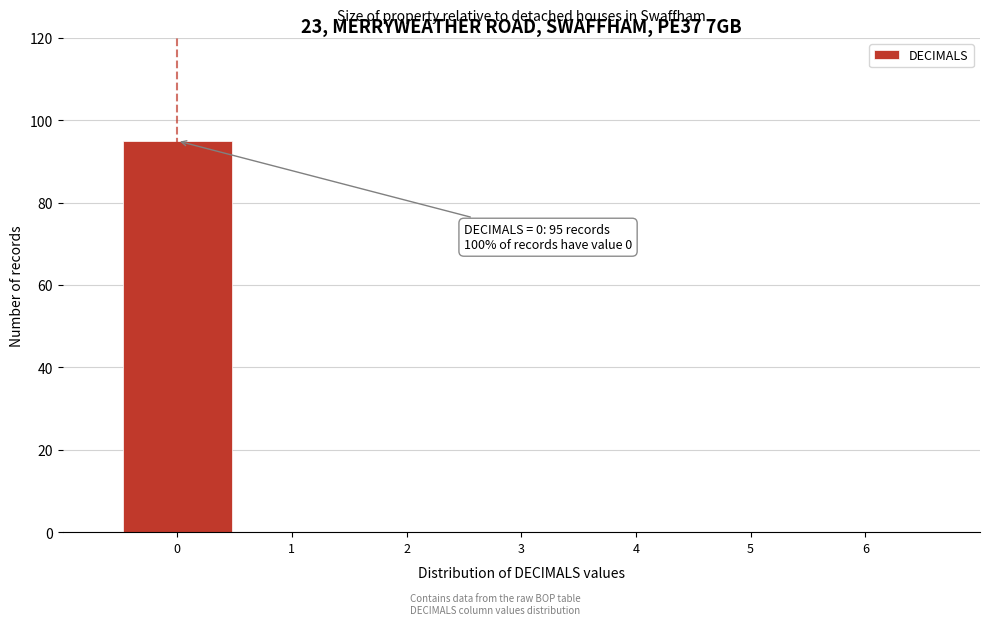

Reading left to right, extract all data points from this chart.

0=95	1=0	2=0	3=0	4=0	5=0	6=0